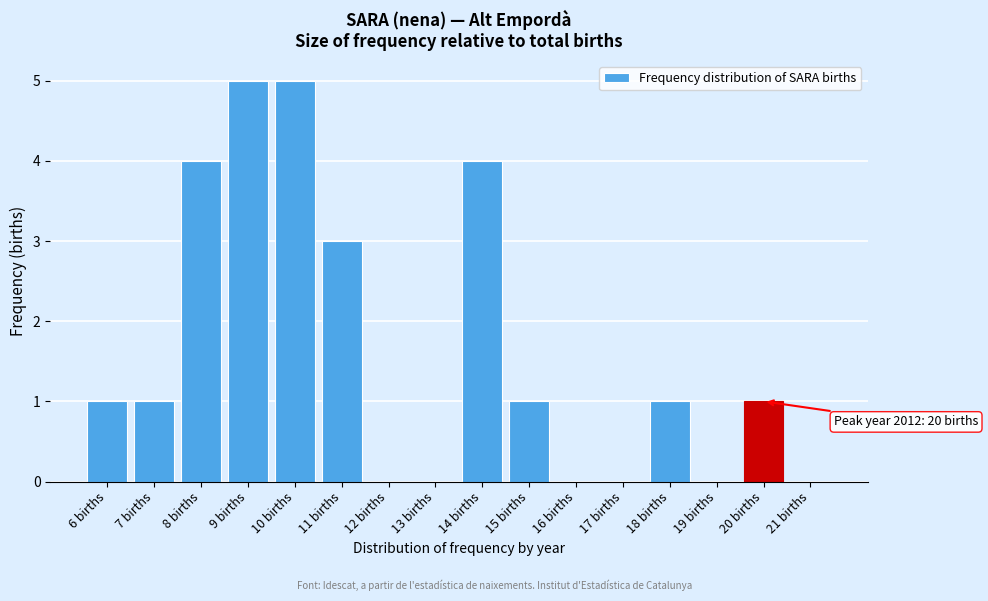

Reading right to left, what are all the values shown in this chart?

21 births=0	20 births=1	19 births=0	18 births=1	17 births=0	16 births=0	15 births=1	14 births=4	13 births=0	12 births=0	11 births=3	10 births=5	9 births=5	8 births=4	7 births=1	6 births=1